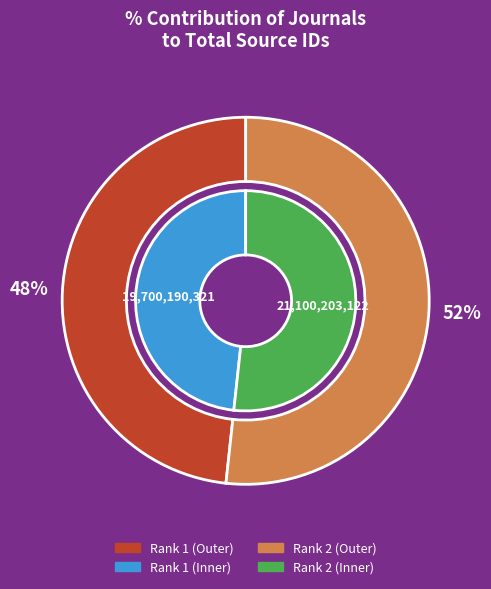

Do International Journal of Hematology-Oncology and International Journal of Organ Transplantation together represent more than half of the pie?

Yes